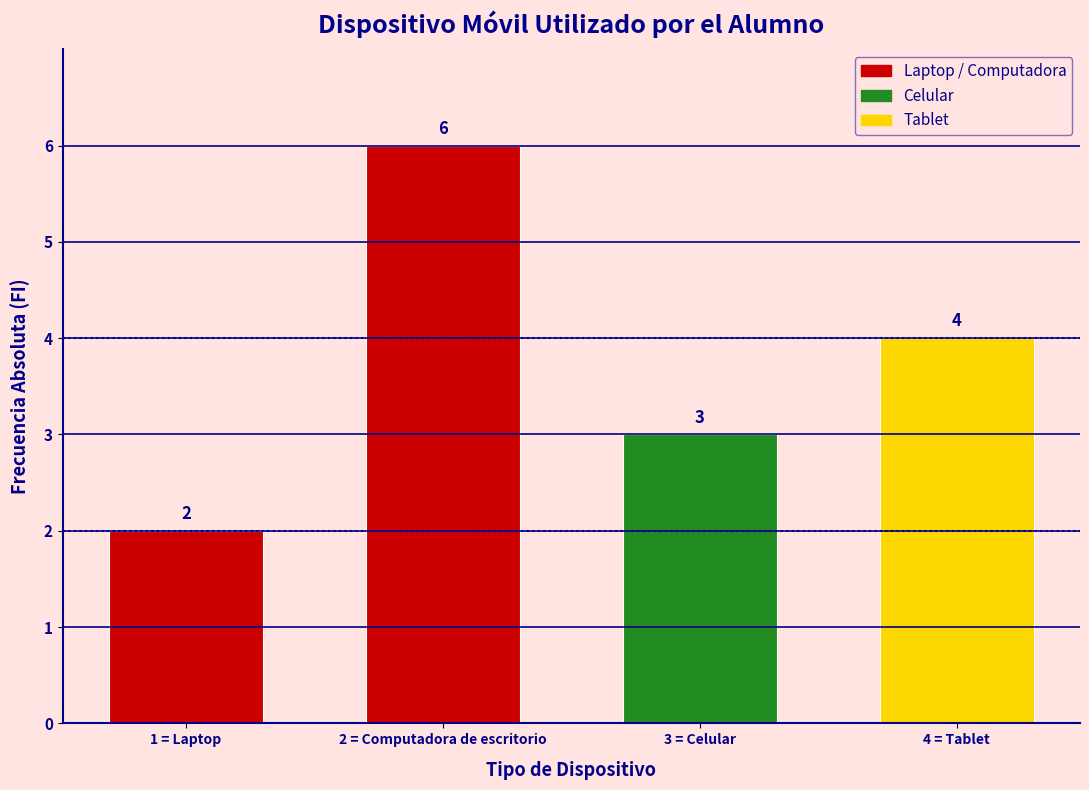

Reading right to left, what are all the values shown in this chart?

4 = Tablet=4	3 = Celular=3	2 = Computadora de escritorio=6	1 = Laptop=2